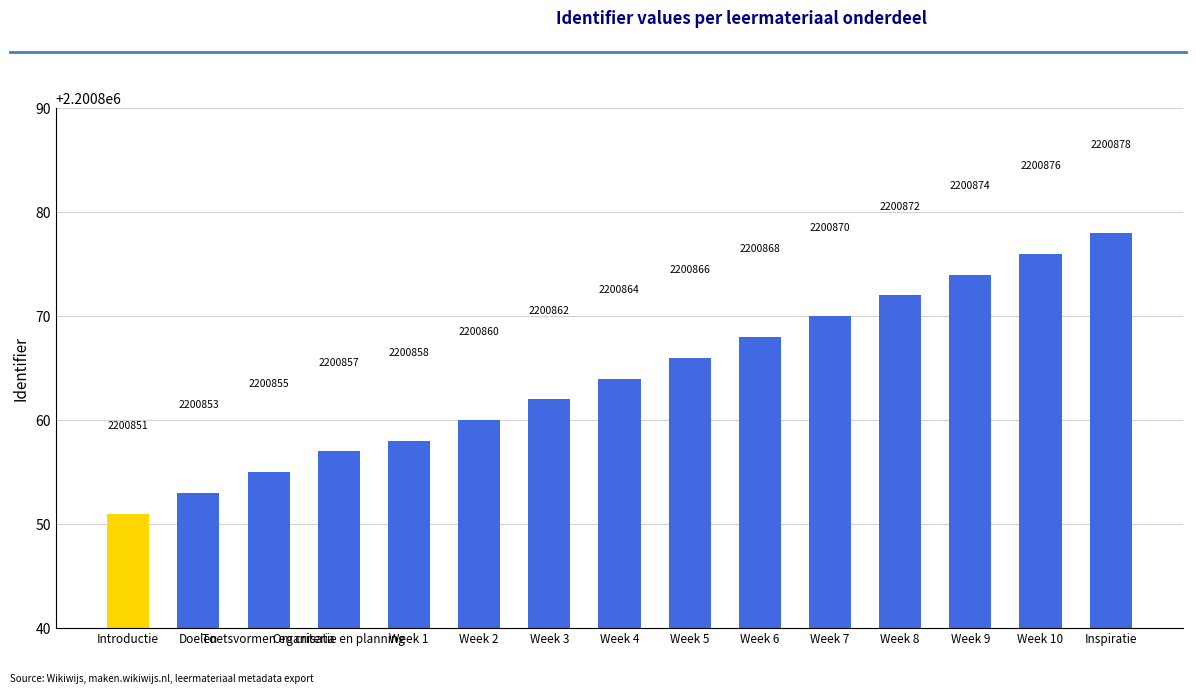

What is the sum of all values?

33012964